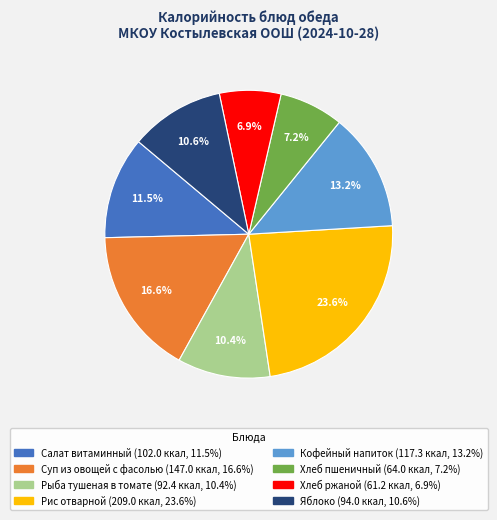

Combined, do Хлеб ржаной and Рис отварной account for over 50%?

No